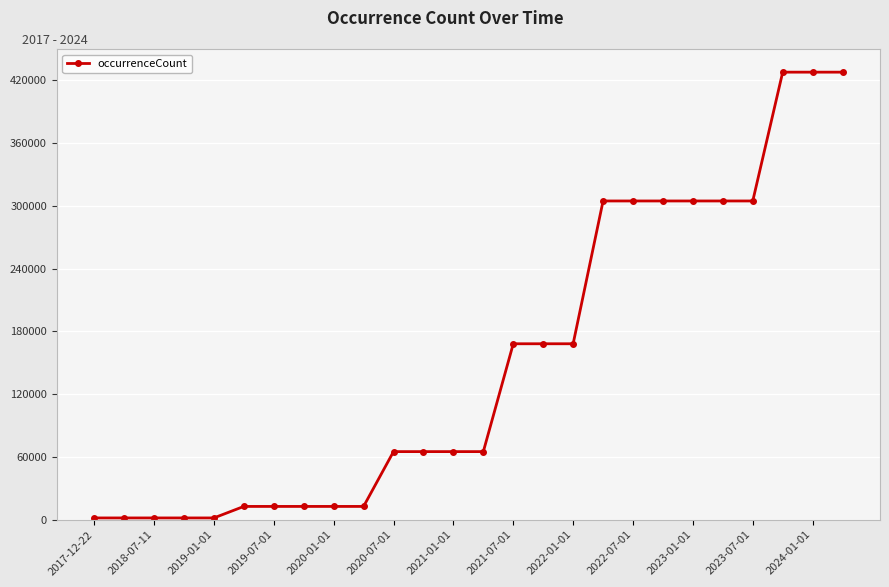

Is this an area chart (filled region under the line)?

No